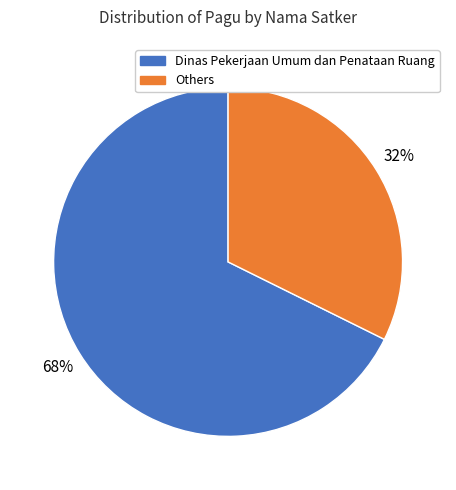

Is there a majority slice in this chart?

Yes